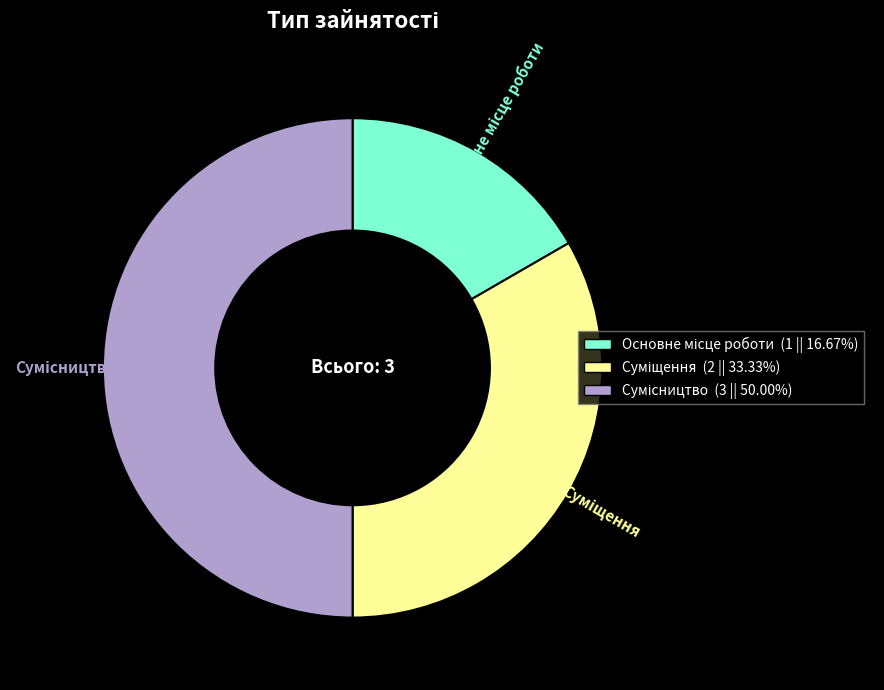

Count the number of slices in the pie.

3